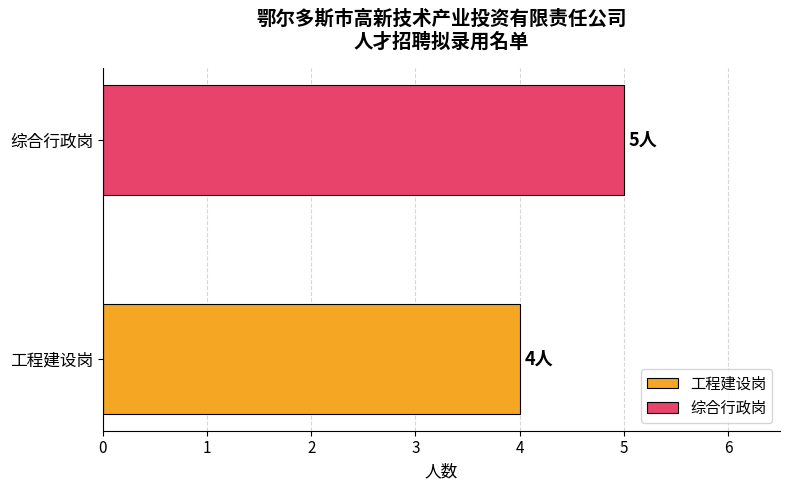

True or false: the data shows 3 at 综合行政岗.

False